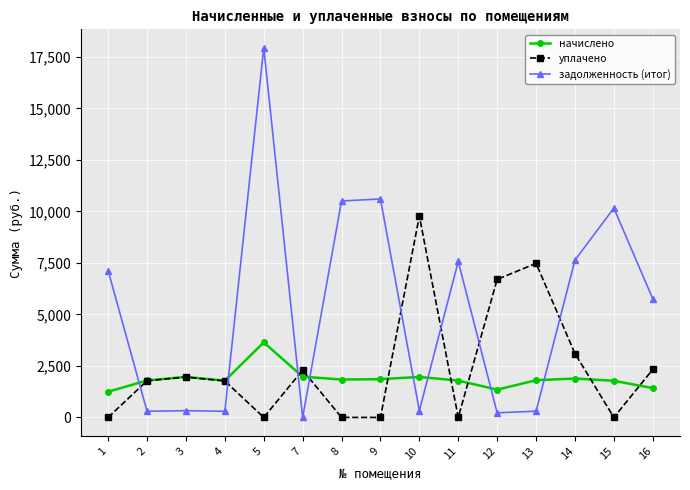

What is the maximum value shown in the chart?

17944.4